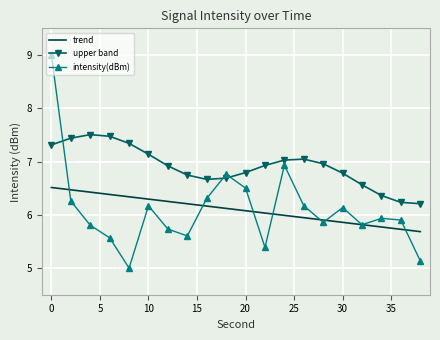

What is the difference between the second highest and minimum values in the upper band series?

1.3